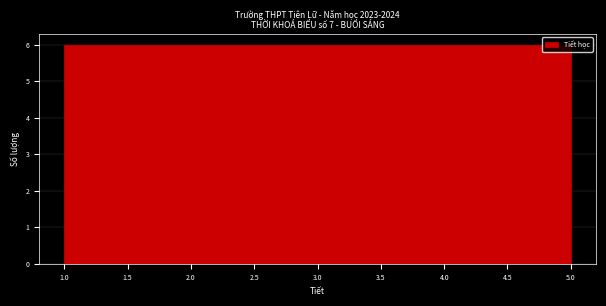

Reading left to right, transcribe this chart: for each bar, give the range it covers on the x-axis and its height. The values are not printed on the chart, so give them approximately, as read against the axis.

1.0 to 1.8: 6
1.8 to 2.6: 6
2.6 to 3.4: 6
3.4 to 4.2: 6
4.2 to 5.0: 6